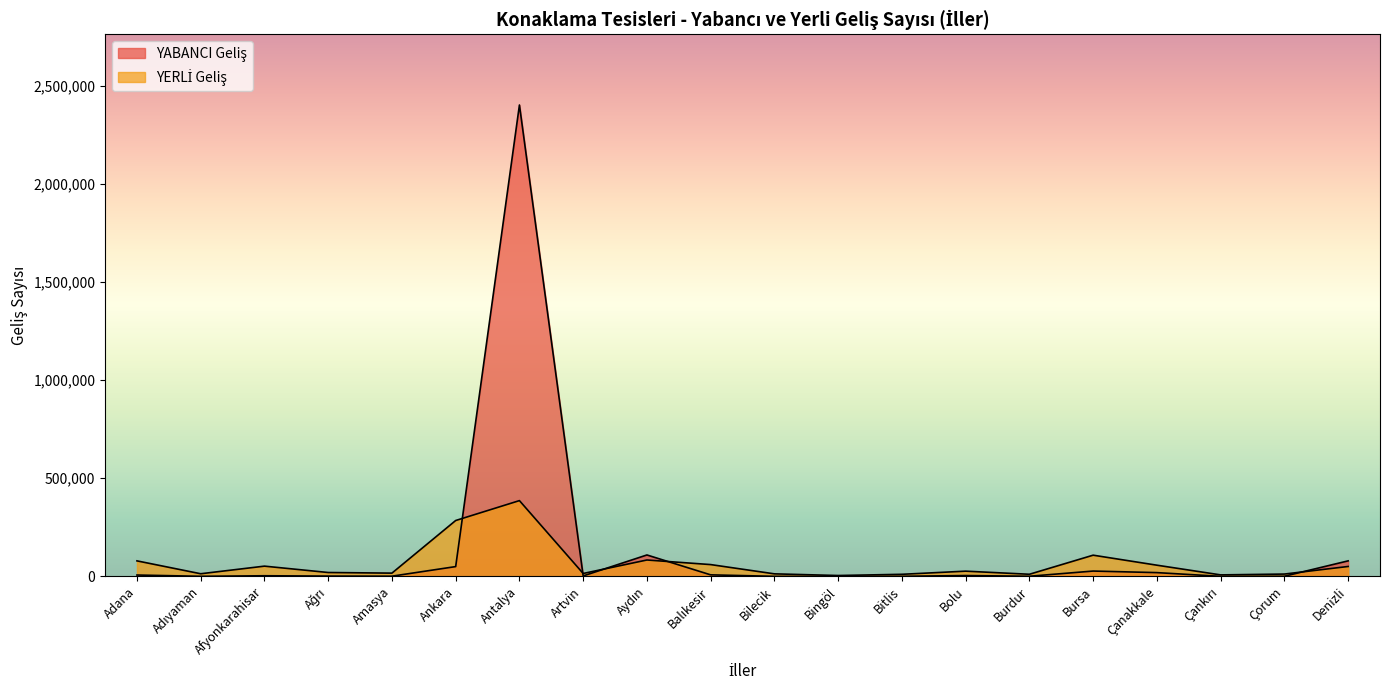

At which label is YERLİ Geliş closest to 195225?

Bursa